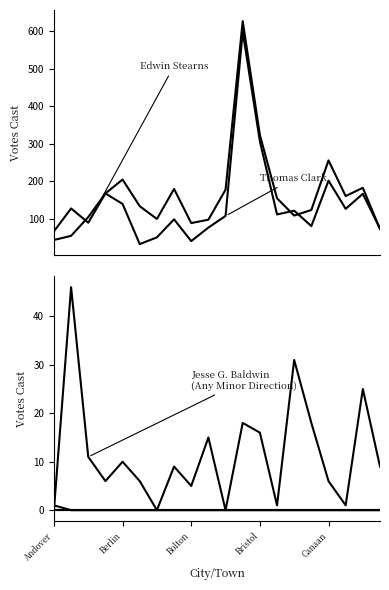

Which series has the largest range (max minus min)?

Thomas Clark